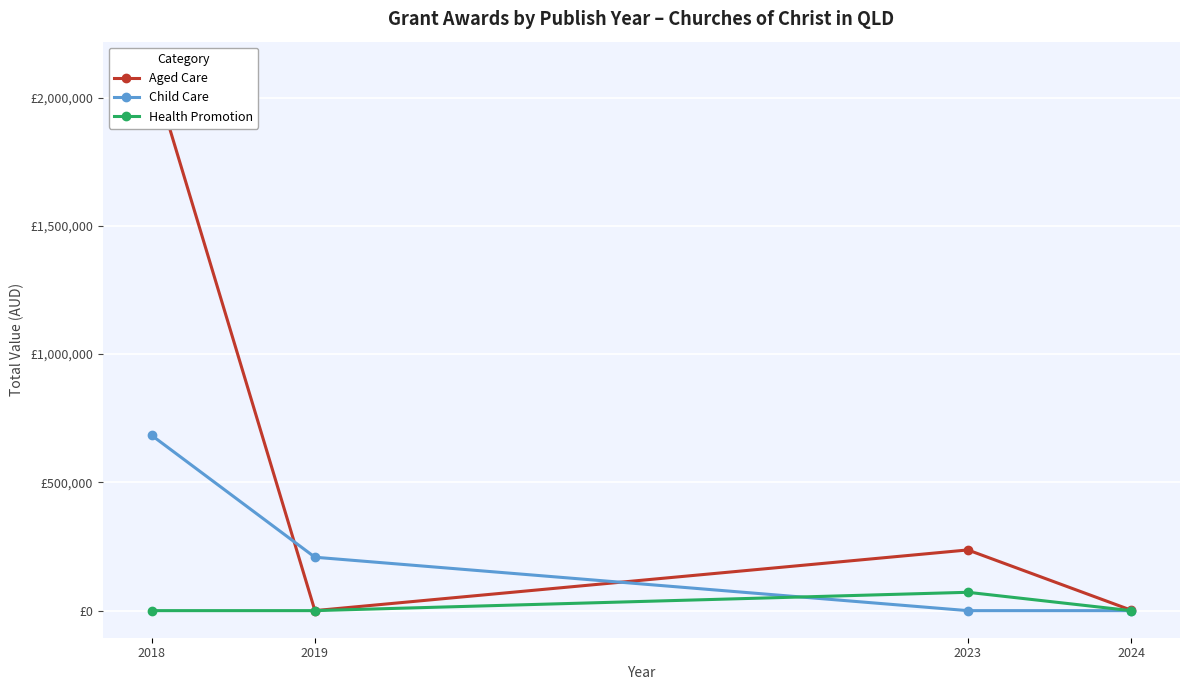

What is the difference between the highest and lowest values at 2023?

236601.7